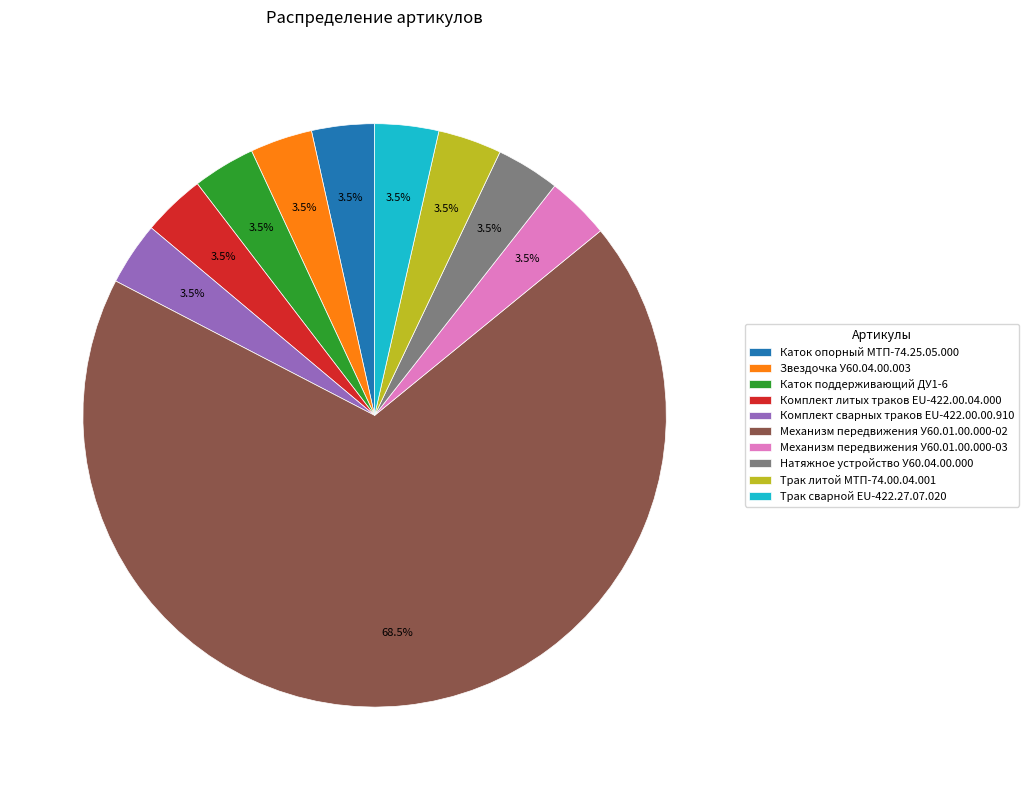

Combined, do Комплект сварных траков EU-422.00.00.910 and Каток опорный МТП-74.25.05.000 account for over 50%?

No